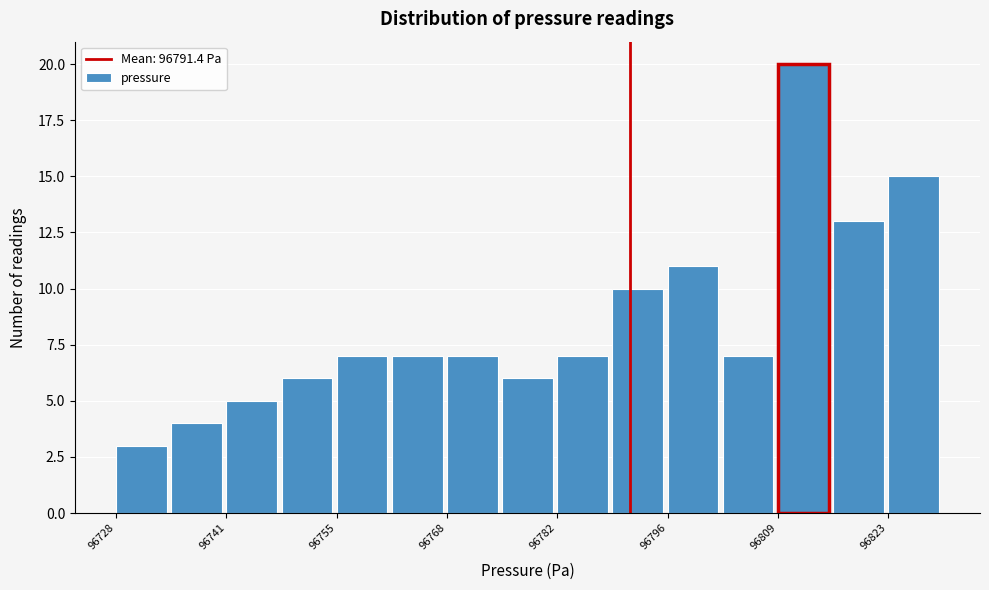

Around what value on the x-axis is the tallest bar? Give the approximate position of its centre, as read against the axis.

96812